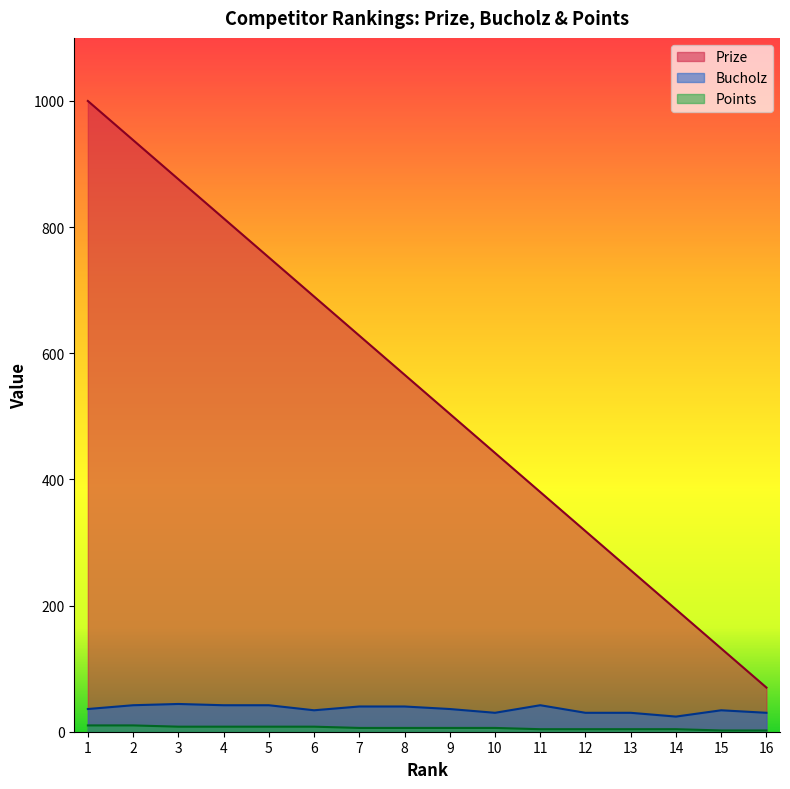

True or false: Prize has a value of 938 at 2.

True